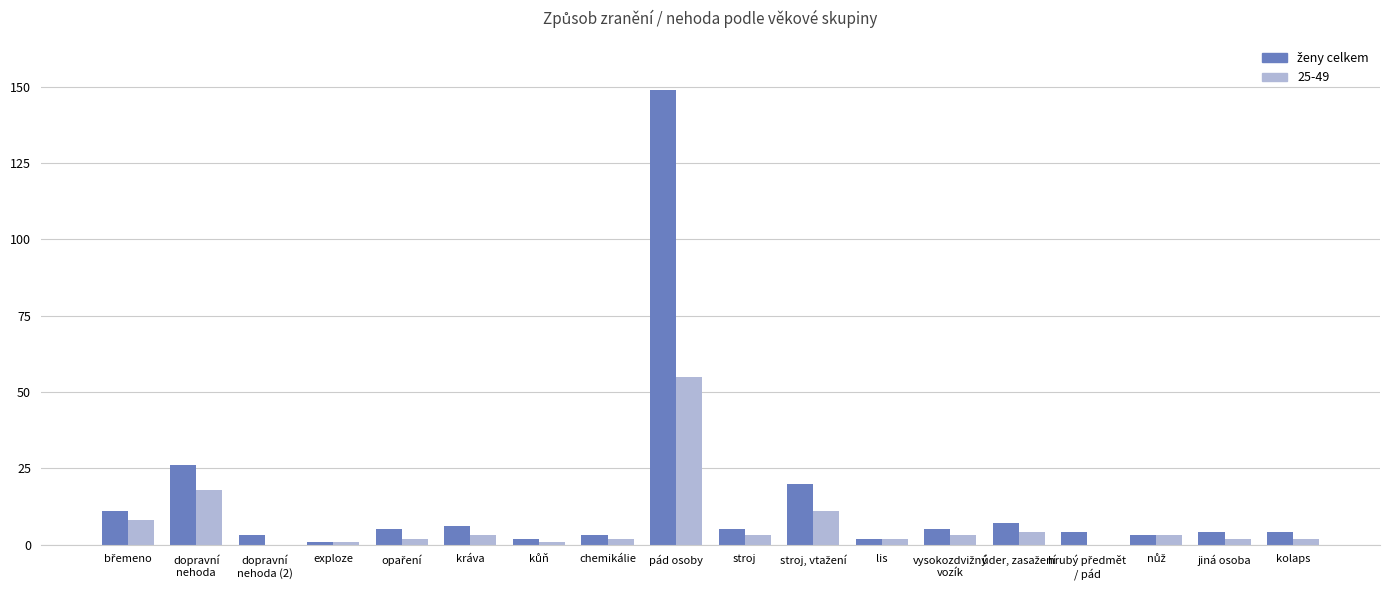

At which label does 25-49 reach its peak?

pád osoby